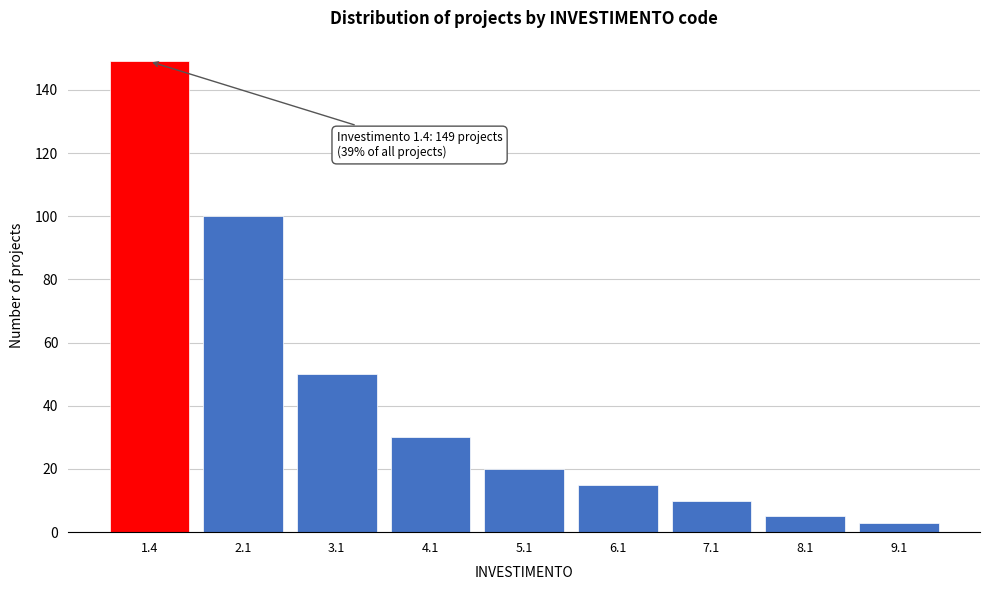

Reading right to left, extract all data points from this chart.

9.1=3	8.1=5	7.1=10	6.1=15	5.1=20	4.1=30	3.1=50	2.1=100	1.4=149